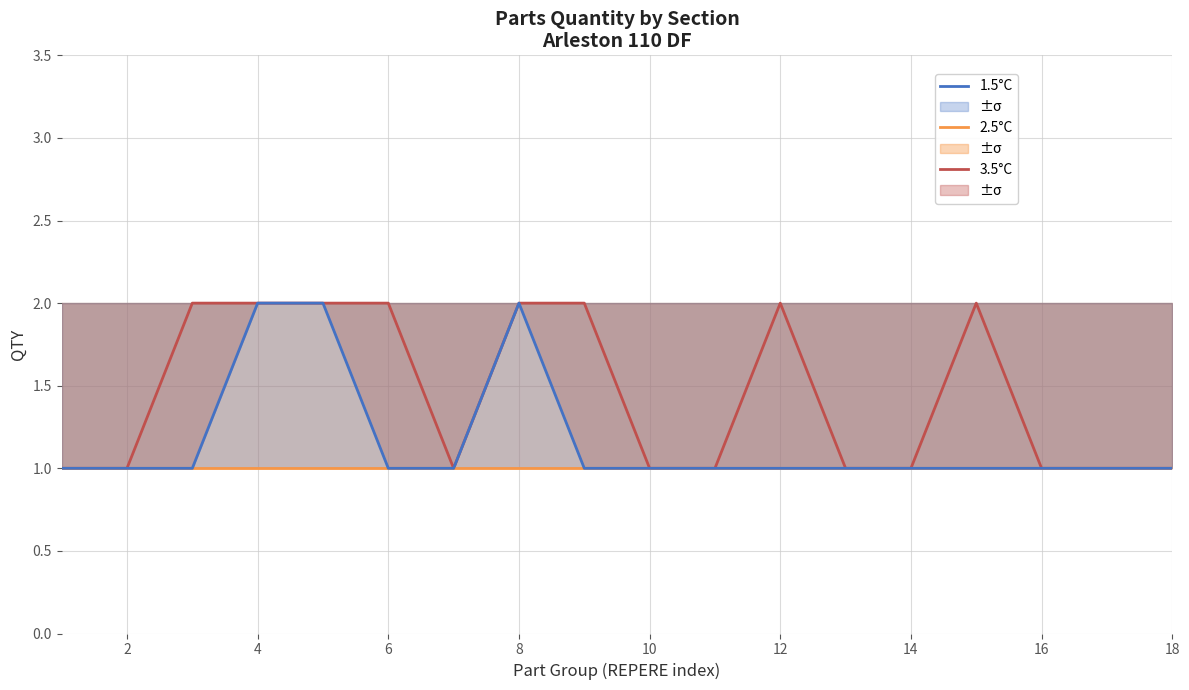

Rank the series by their maximum value, from lowest to highest.

2.5°C, 3.5°C, 1.5°C